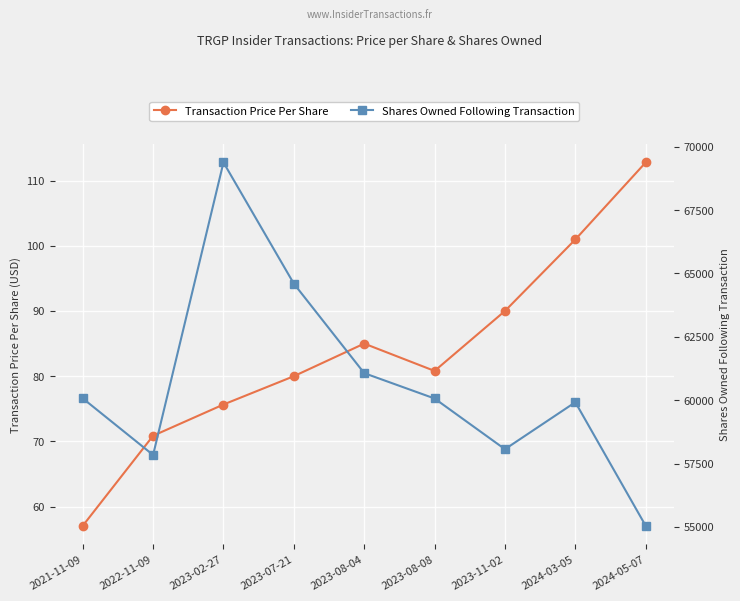

Rank the series at 2023-02-27 from lowest to highest value.

Transaction Price Per Share, Shares Owned Following Transaction